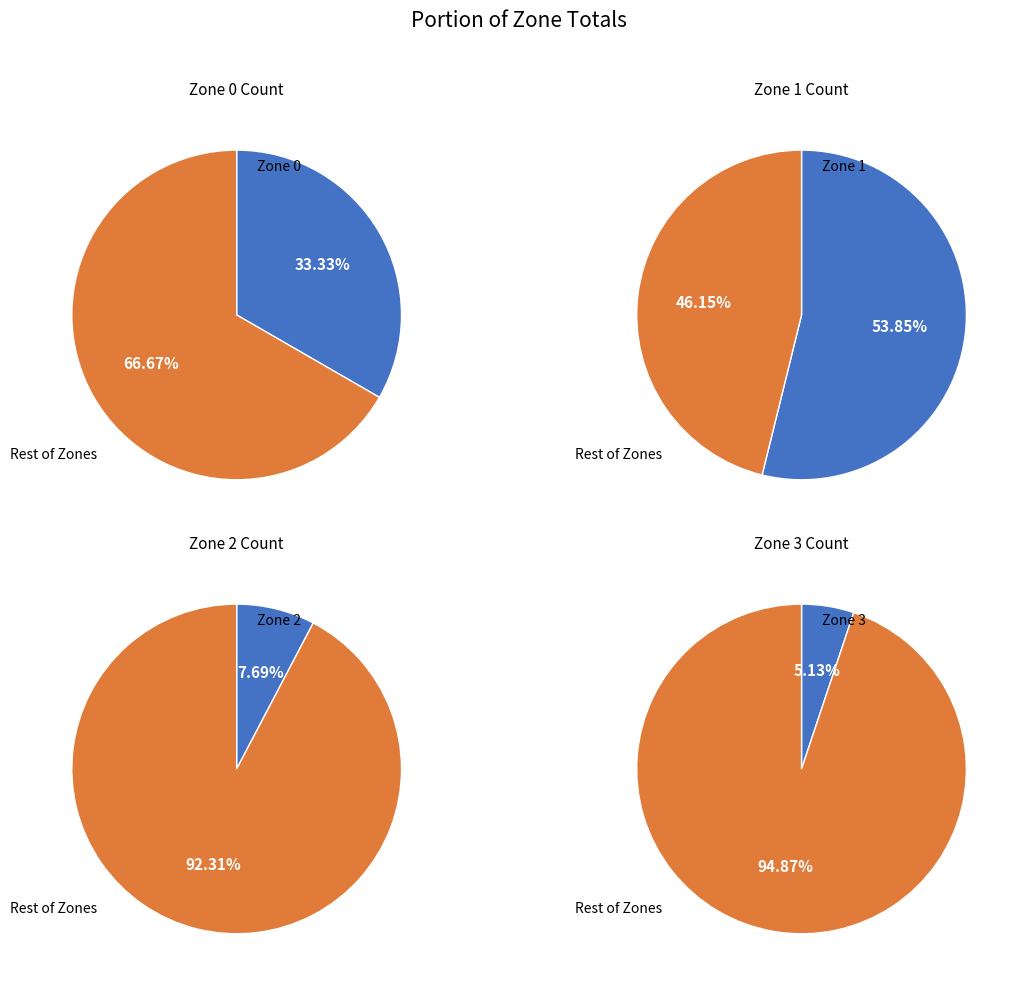

Which has a higher value, Zone 0 or Zone 3?

Zone 0